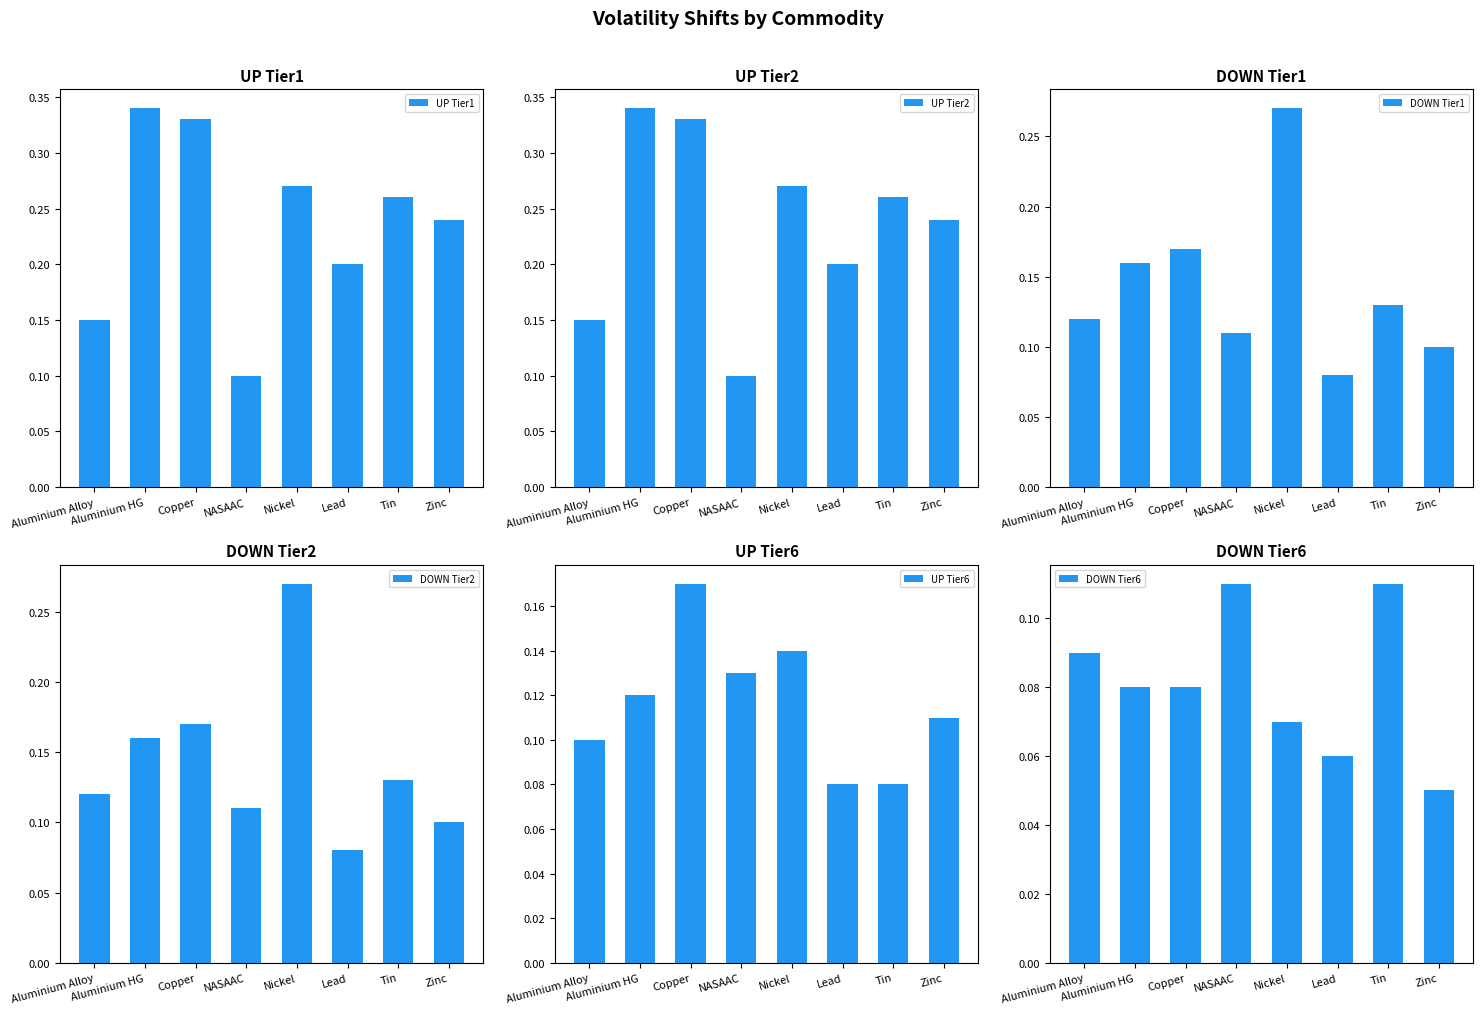

Count the number of data series in this chart.

6